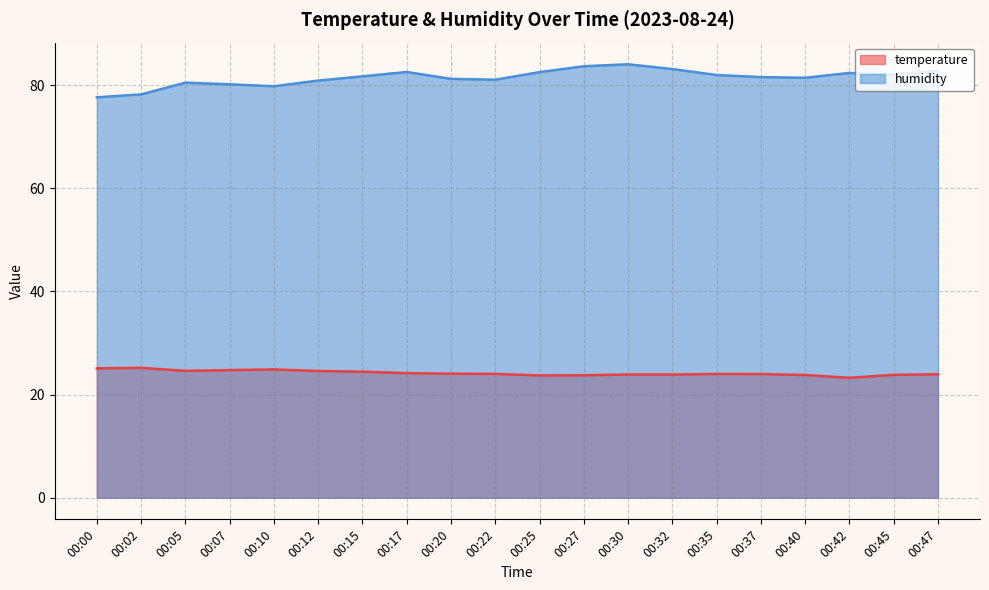

True or false: humidity and temperature intersect in this chart.

False